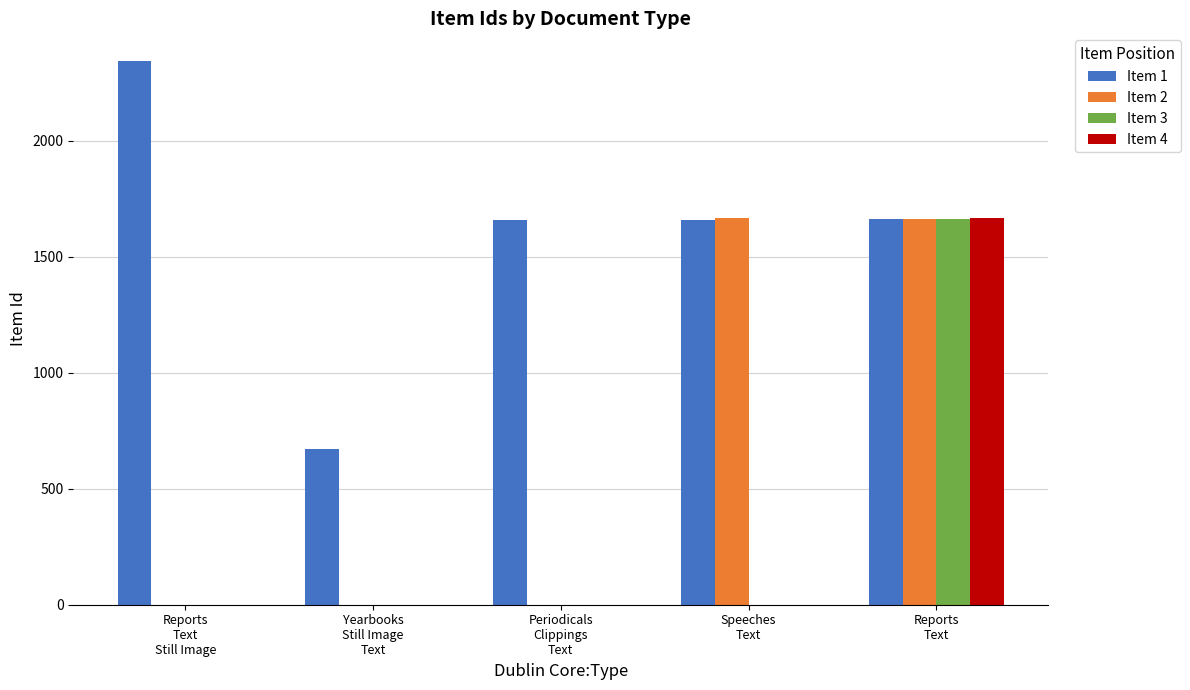

Which series has the largest total across all categories?

Item 1